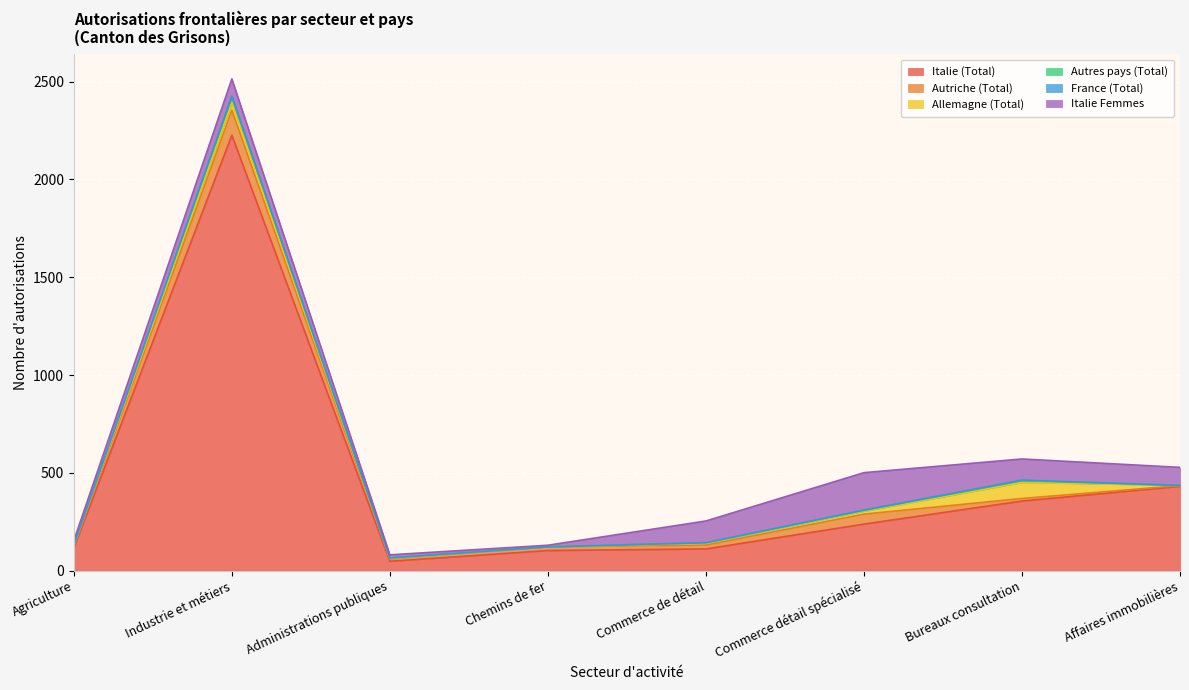

True or false: Autres pays (Total) has more than 2 points higher than both neighbors.

False